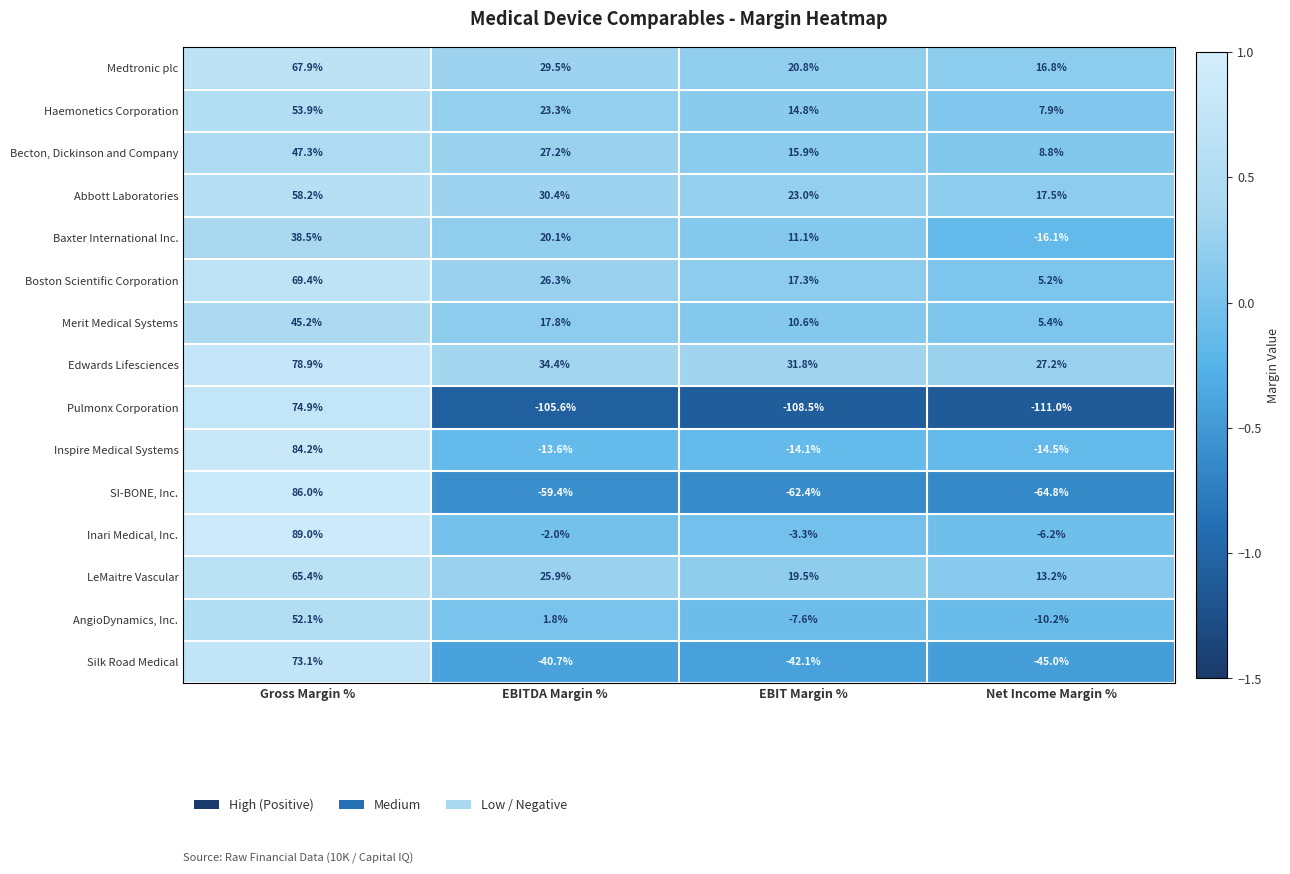

Which series has the largest total across all categories?

Edwards Lifesciences